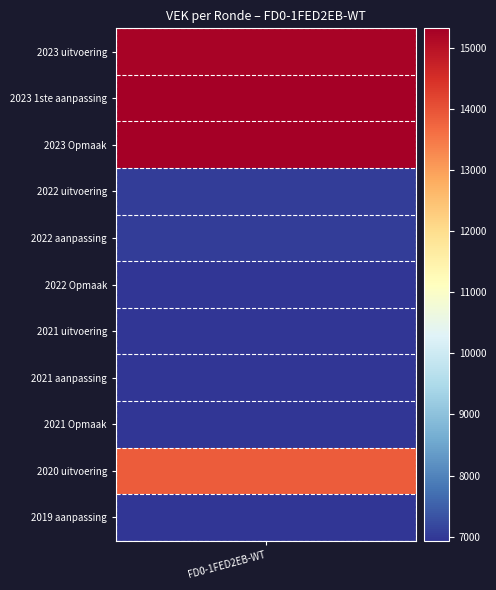

List the labels in order of value, largest first.

2023 Opmaak, 2023 1ste aanpassing, 2023 uitvoering, 2020 uitvoering, 2022 aanpassing, 2022 uitvoering, 2022 Opmaak, 2021 uitvoering, 2021 aanpassing, 2021 Opmaak, 2019 aanpassing